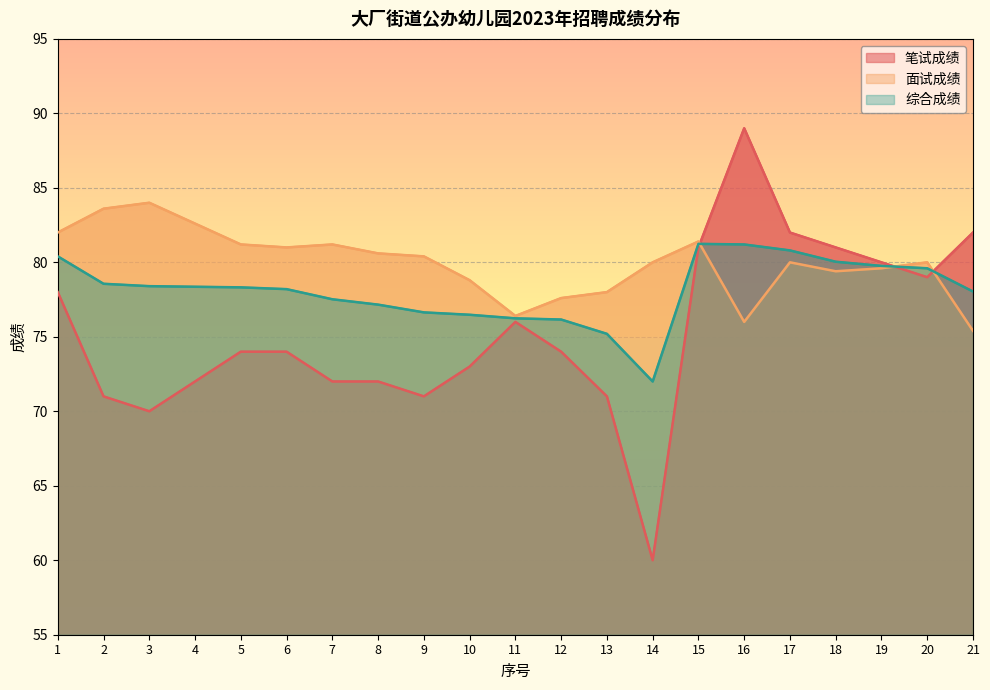

At which category does the chart reach its peak across all series?

16